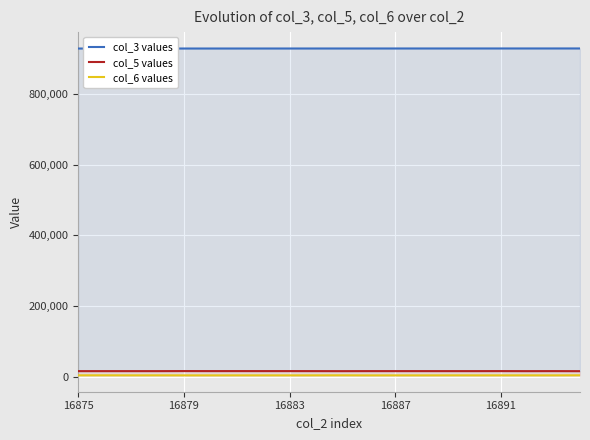

The value of col_6 values at 16887 is 1951. True or false?

False